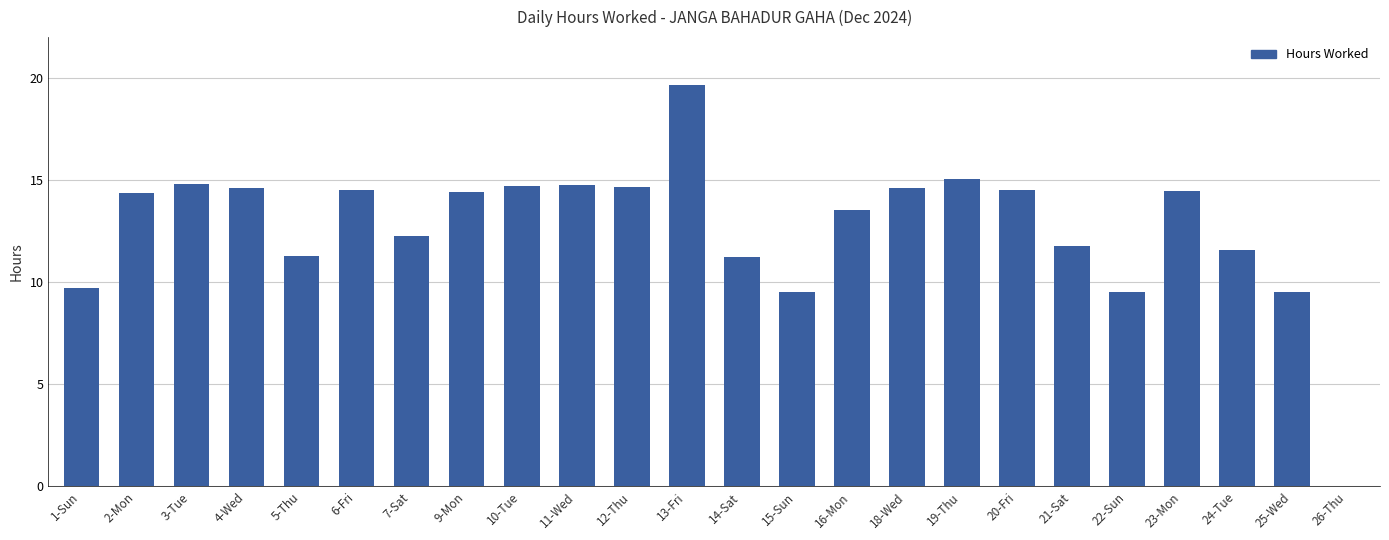

What is the approximate value at 19-Thu?

15.1